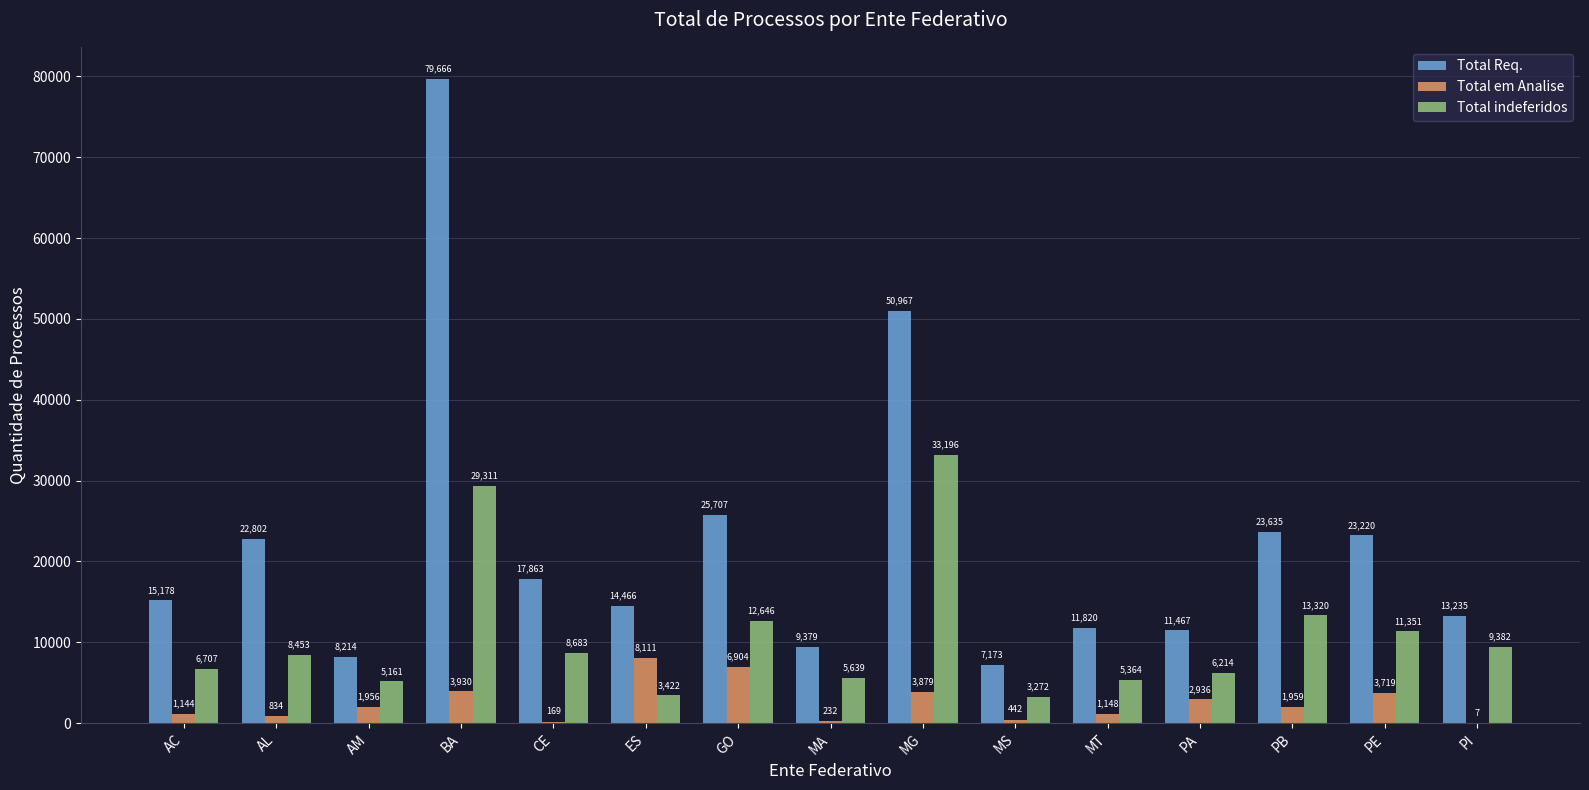

Are the bars grouped side by side (vs. stacked)?

Yes